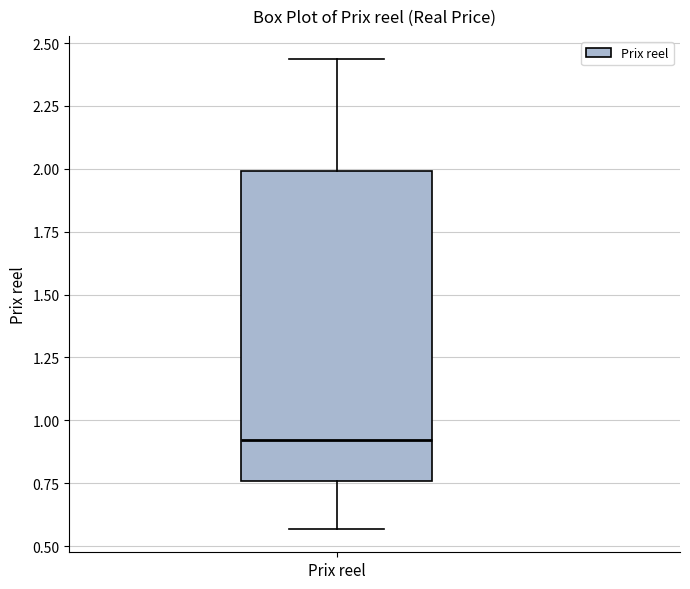

Read this box plot against the y-axis: the position of the median line, the range covered by the box, and the ends of both whiskers. The values are not printed on the chart, so give them approximately, as read against the axis.

median 0.90, box 0.75 to 2.00, whiskers 0.55 to 2.45